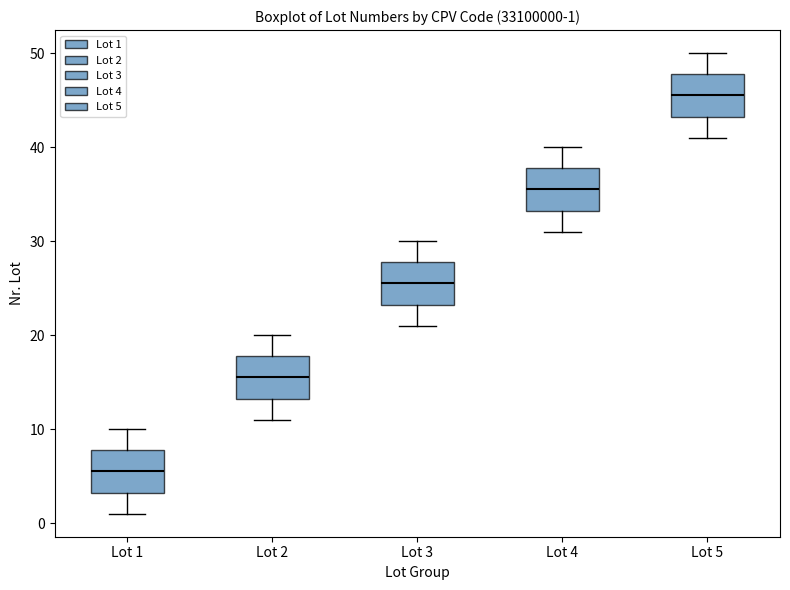

Which box's median line is the lowest?

Lot 1